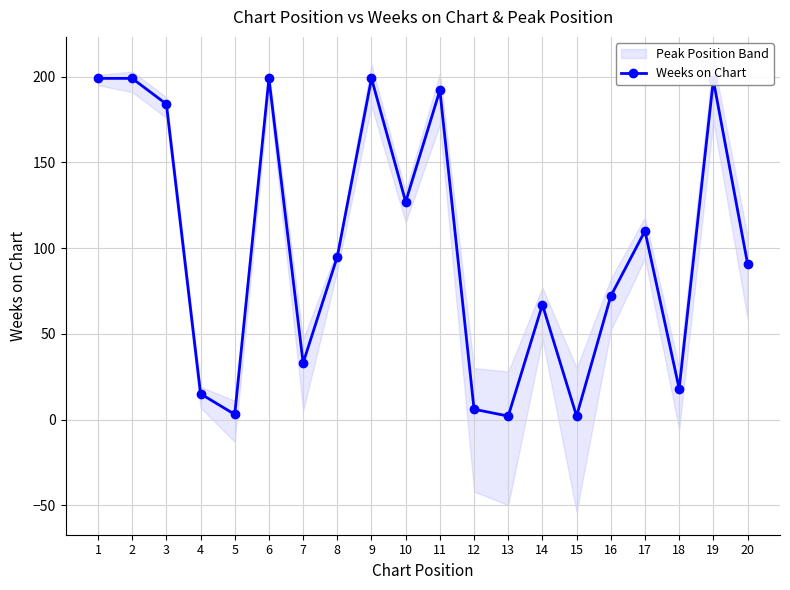

At which category does the chart reach its peak across all series?

1